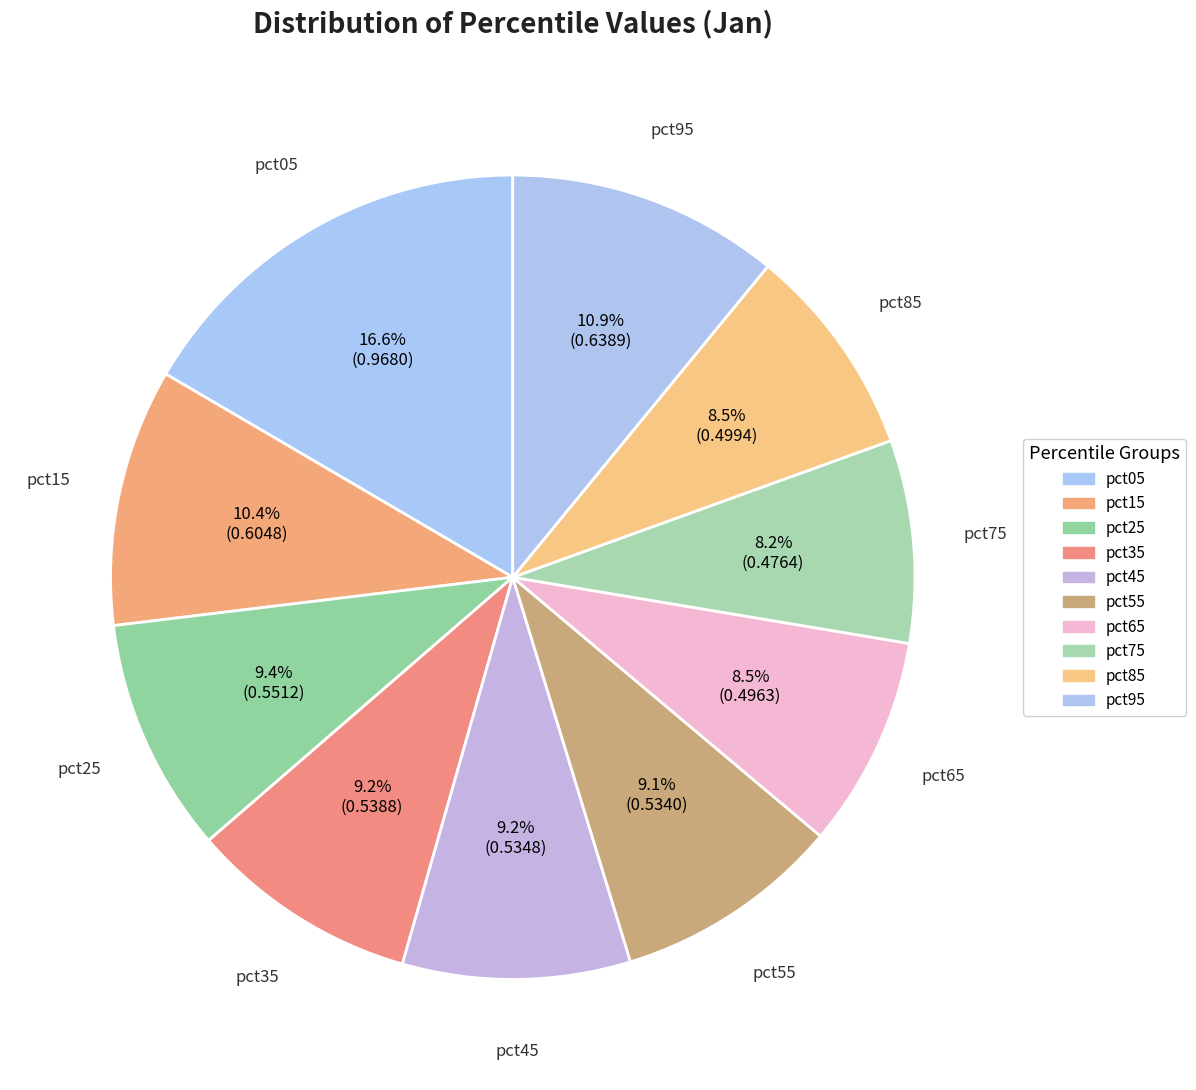

How much of the chart is everything except pct05?

83.4%